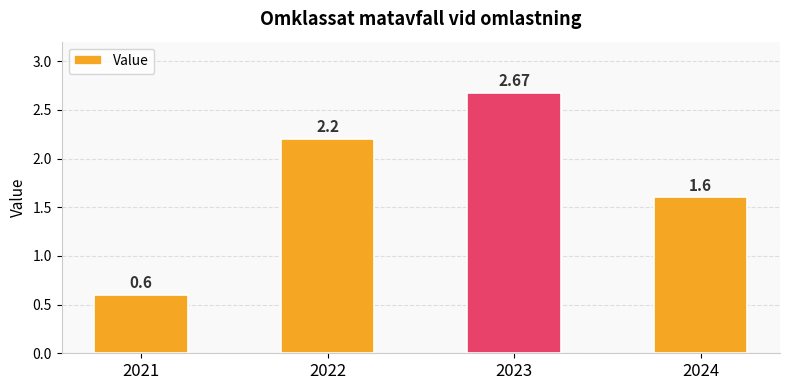

Rank the categories by value from lowest to highest.

2021, 2024, 2022, 2023